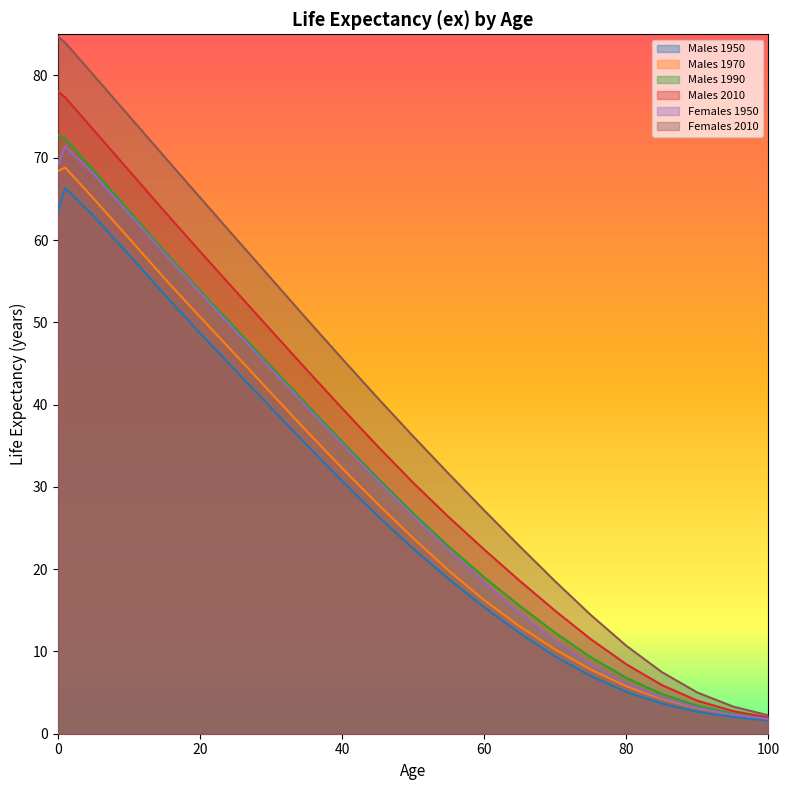

Which series changed the most between 1 and 90?

Females 2010